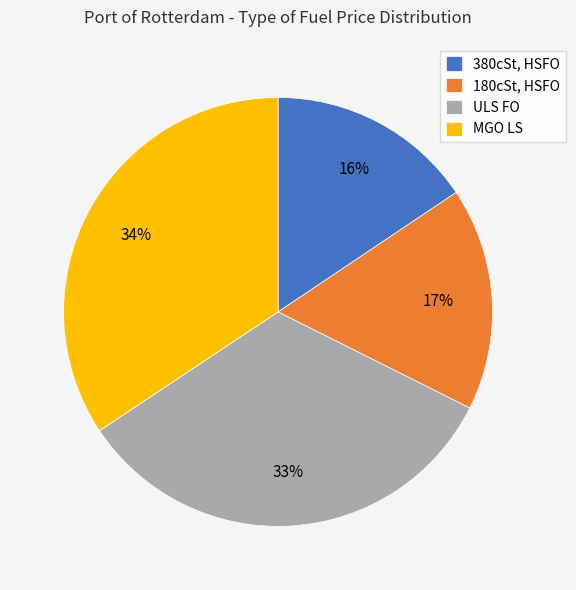

What is the smallest slice in the pie chart?

380cSt, HSFO